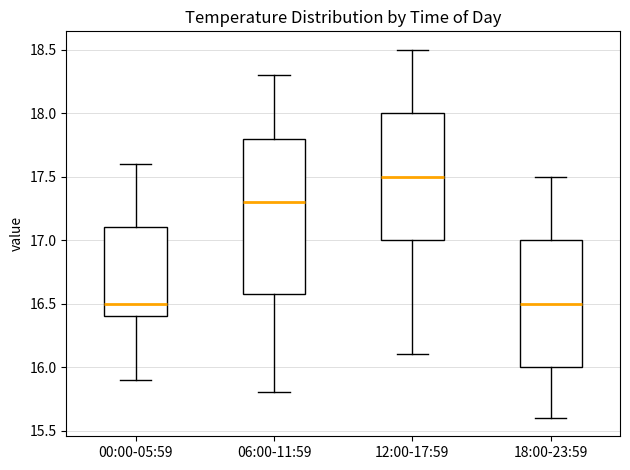

Comparing the boxes themselves (not the whiskers), which one is the tallest?

06:00-11:59